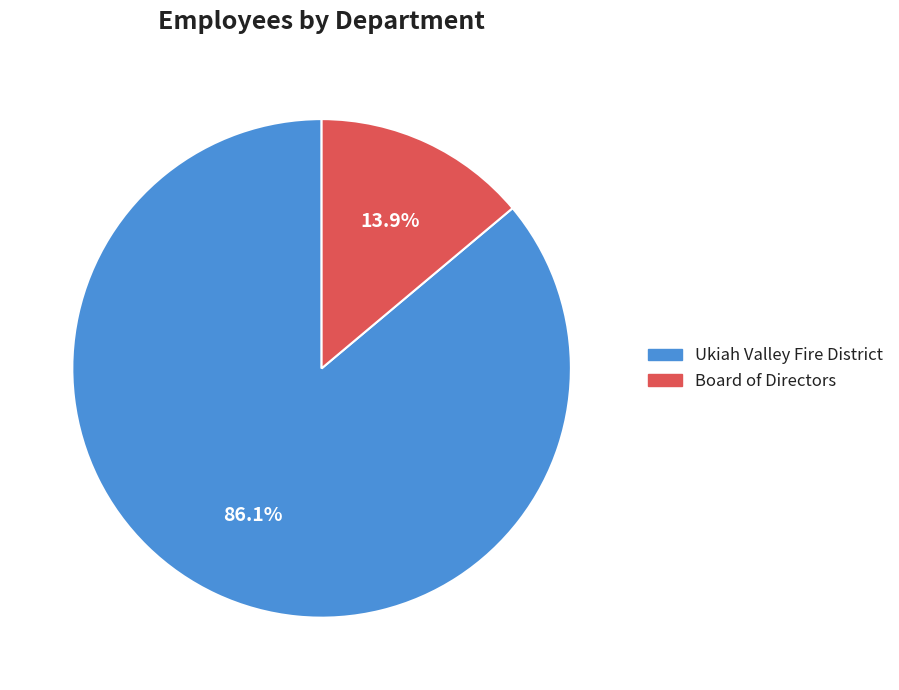

True or false: Board of Directors accounts for 3% of the total.

False